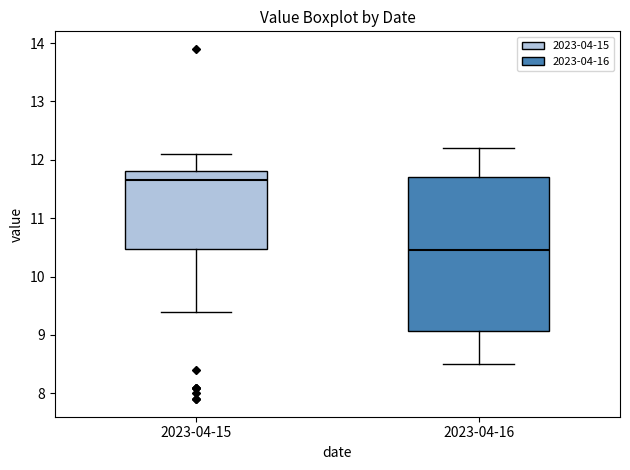

Reading left to right, transcribe this box plot: for each box, give where its median line is, the range the box spans, and where its two whiskers end, as read against the y-axis. The values are not printed on the chart, so give them approximately, as read against the axis.

2023-04-15: median 11.7, box 10.5 to 11.8, whiskers 9.4 to 12.1
2023-04-16: median 10.5, box 9.1 to 11.7, whiskers 8.5 to 12.2